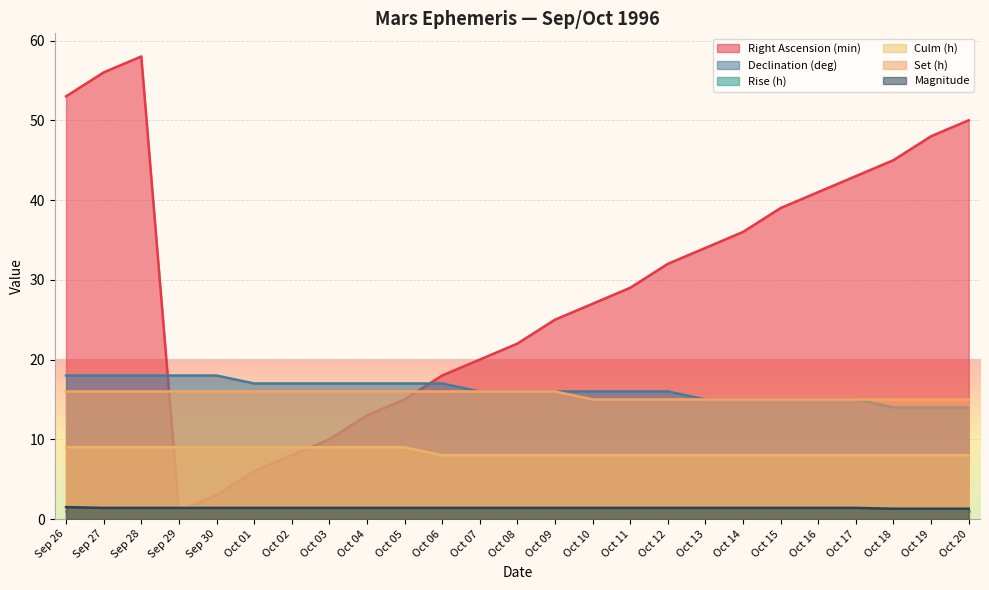

What is the total value across all series at Sep 26?

98.5